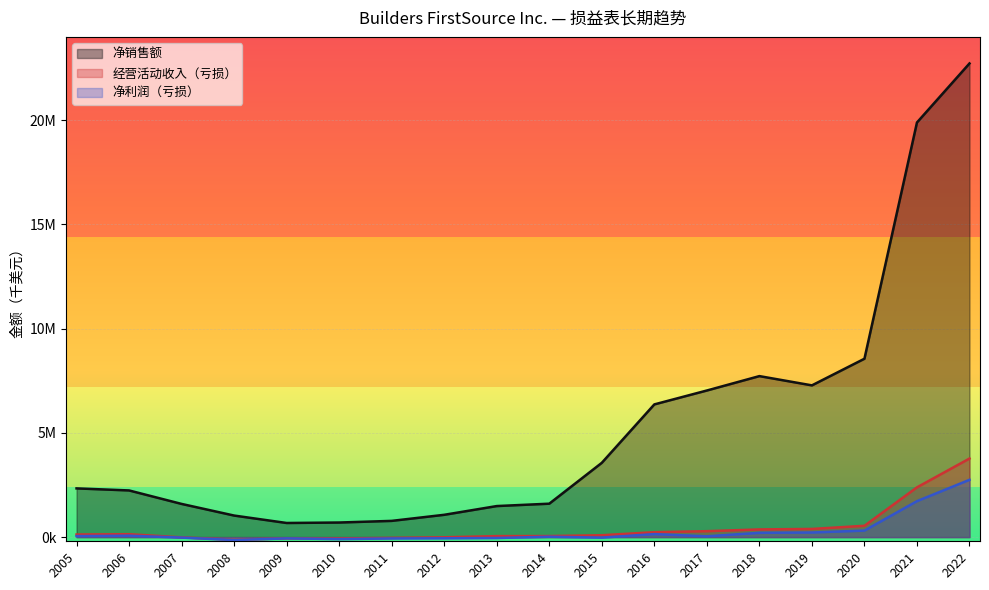

The value of 经营活动收入（亏损） at 2006 is 232235. True or false?

False